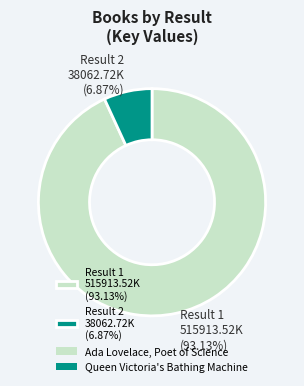

Rank the categories by value from lowest to highest.

Result 2 38062.72K (6.87%), Result 1 515913.52K (93.13%)